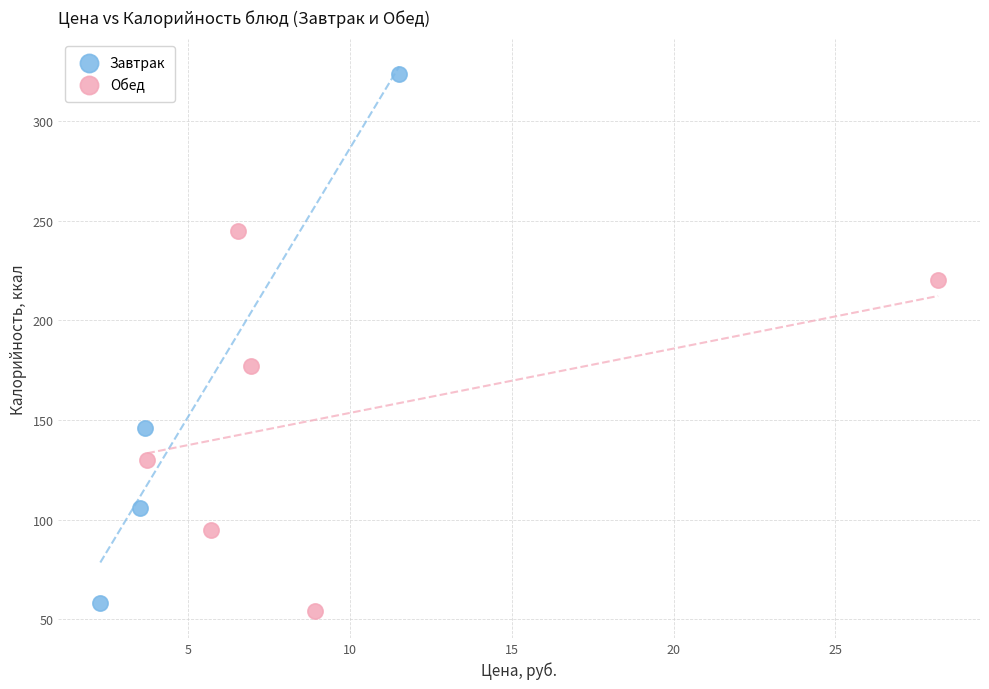

Which series reaches the maximum Y coordinate?

Завтрак